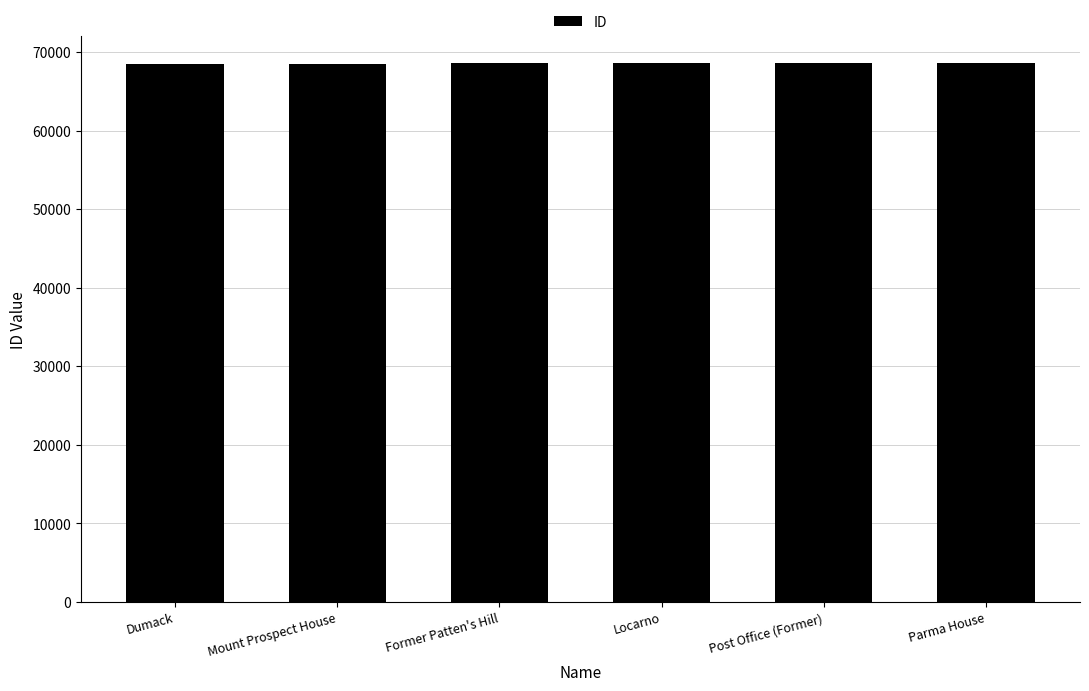

What value does the data have at Former Patten's Hill?

68552